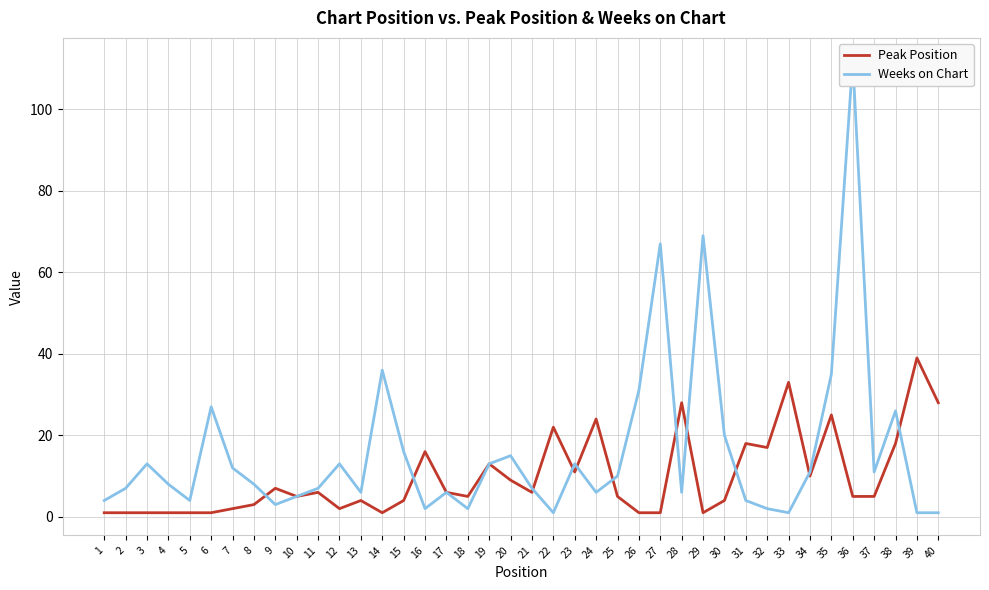

What is the difference between the maximum and minimum values in the Peak Position series?

38